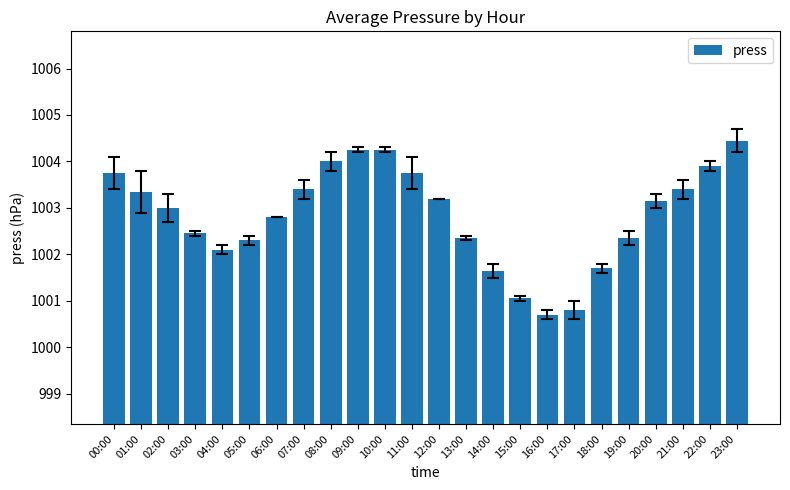

The value at 11:00 is 700.8. True or false?

False